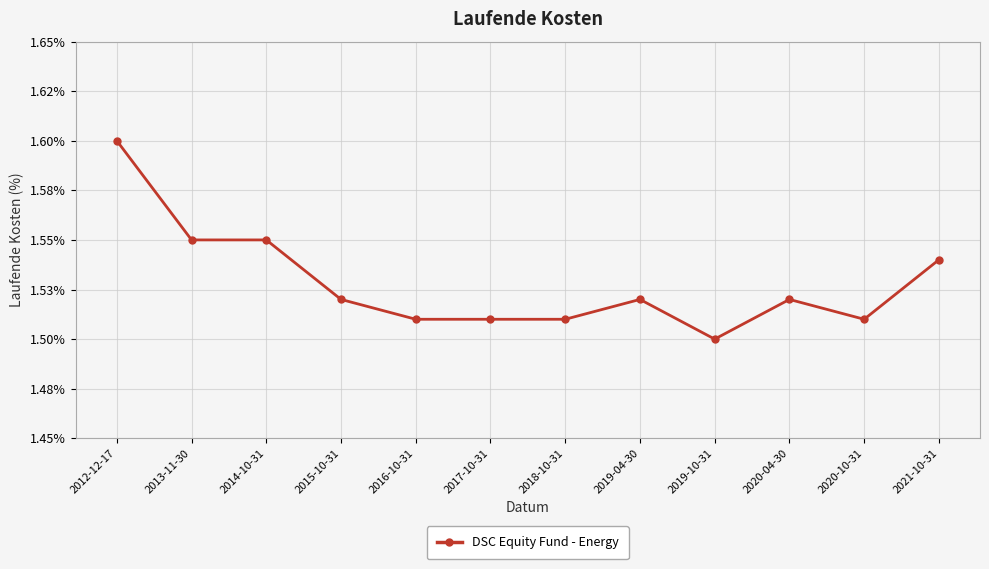

Is it true that the value at 2020-10-31 is 0.5?

False